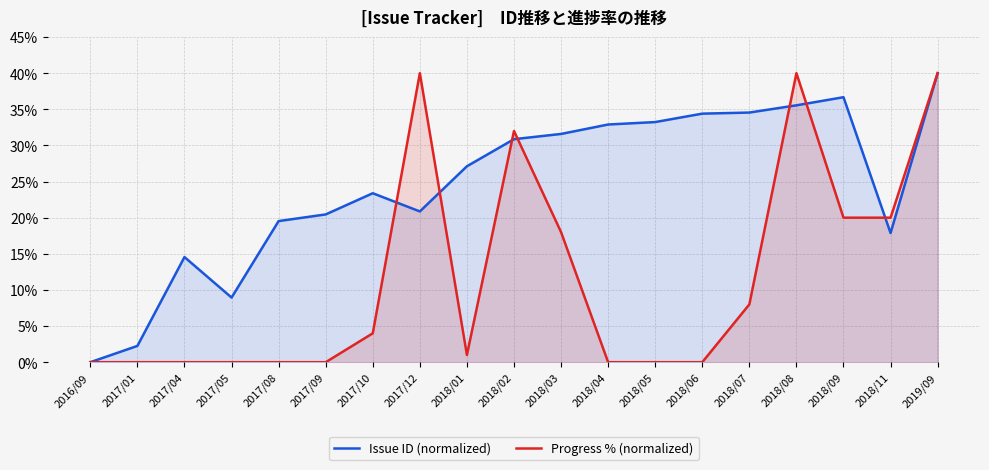

At which label does Issue ID (normalized) reach its minimum?

2016/09